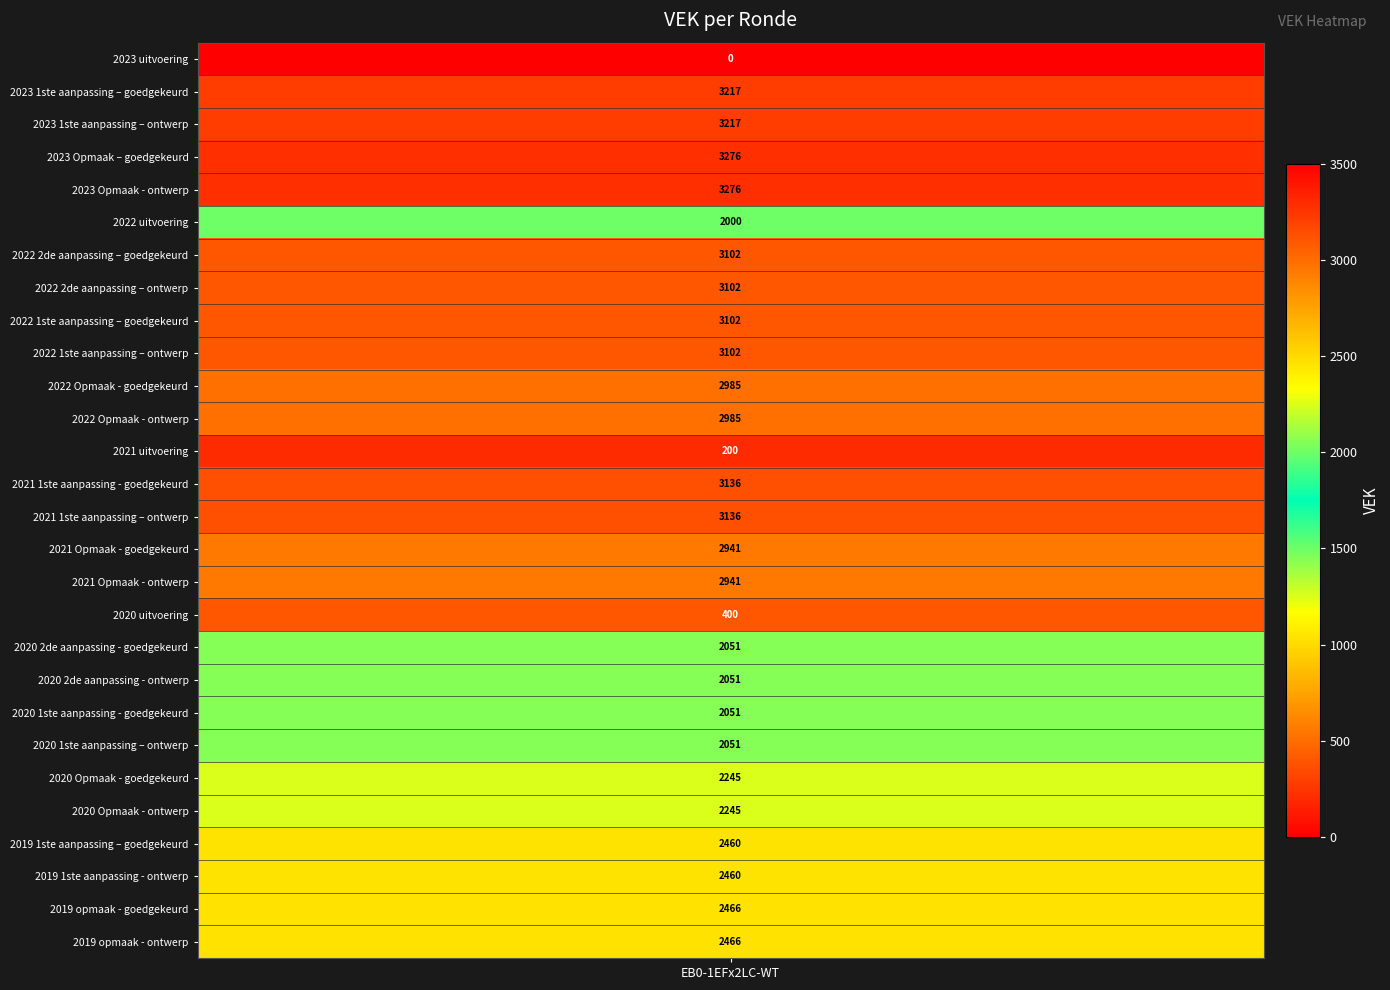

What is the greatest value displayed?

3276